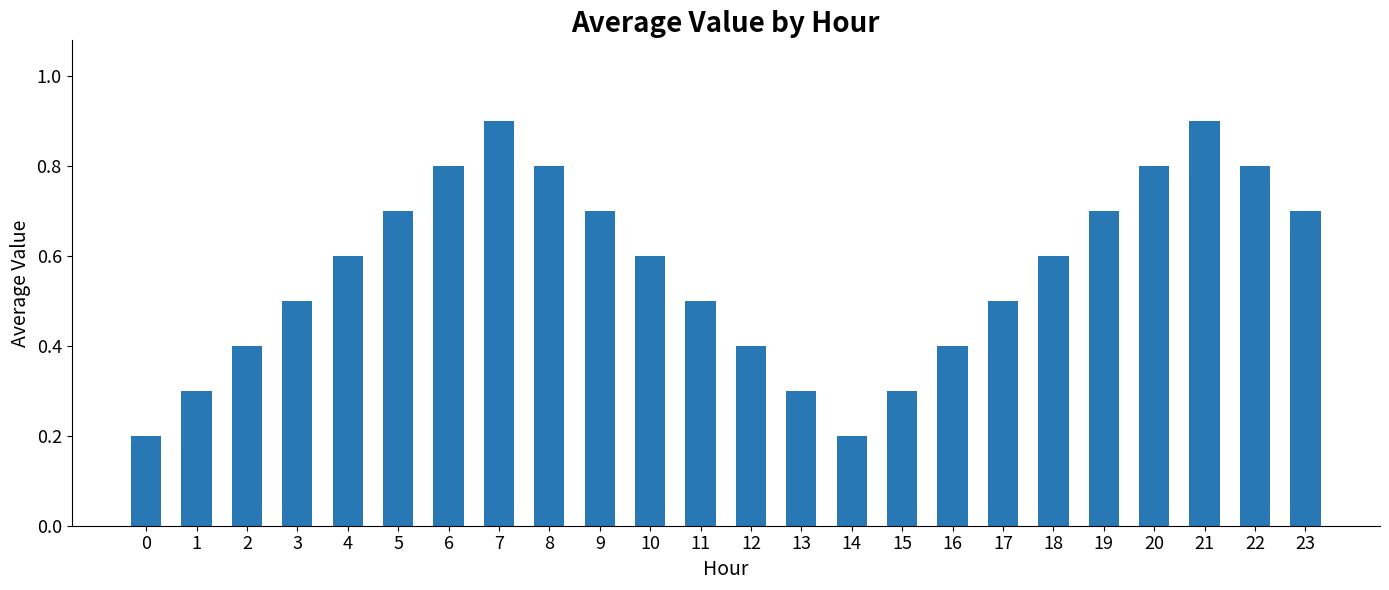

What is the value of the 5th bar from the left?

0.6